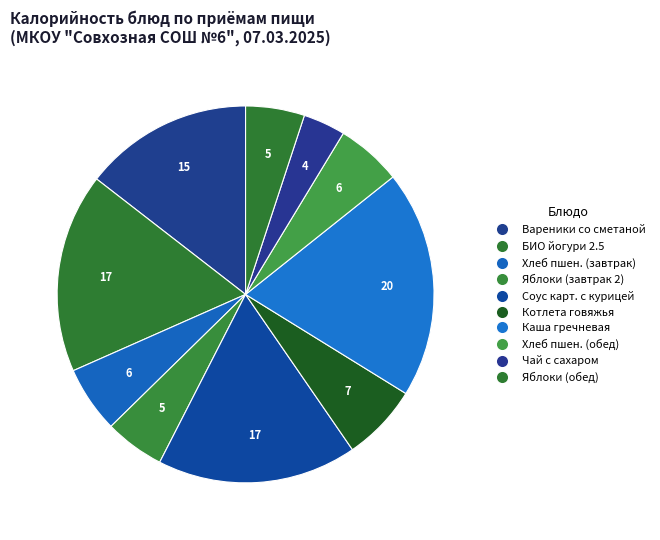

How many slices are in this pie chart?

10